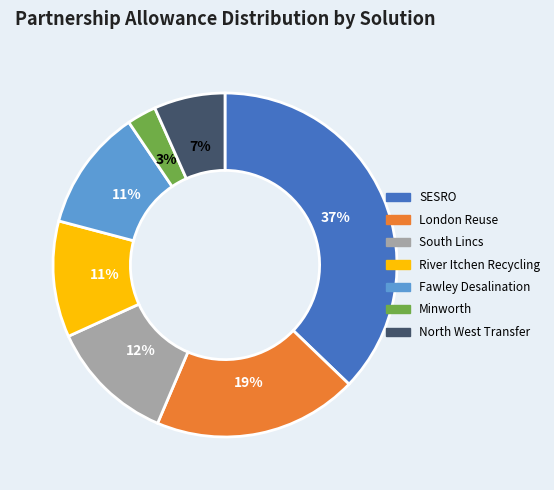

To the nearest percent, what is the average slice percentage?

14%